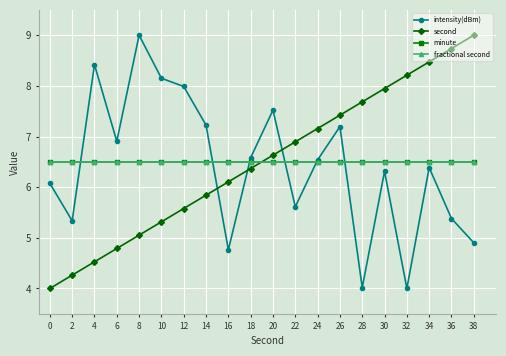

How many lines are shown in the chart?

4